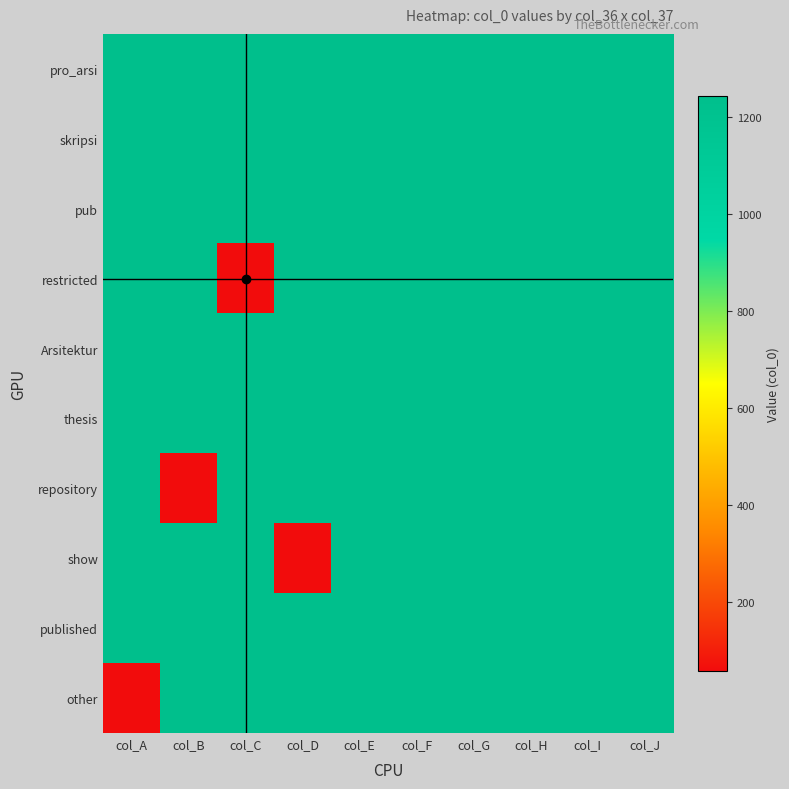

Reading right to left, what are all the values shown in this chart?

pro_arsi: col_J=1242	col_I=1242	col_H=1242	col_G=1242	col_F=1242	col_E=1242	col_D=1242	col_C=1242	col_B=1242	col_A=1242
skripsi: col_J=1242	col_I=1242	col_H=1242	col_G=1242	col_F=1242	col_E=1242	col_D=1242	col_C=1242	col_B=1242	col_A=1242
pub: col_J=1242	col_I=1242	col_H=1242	col_G=1242	col_F=1242	col_E=1242	col_D=1242	col_C=1242	col_B=1242	col_A=1242
restricted: col_J=1242	col_I=1242	col_H=1242	col_G=1242	col_F=1242	col_E=1242	col_D=1242	col_C=58	col_B=1242	col_A=1242
Arsitektur: col_J=1242	col_I=1242	col_H=1242	col_G=1242	col_F=1242	col_E=1242	col_D=1242	col_C=1242	col_B=1242	col_A=1242
thesis: col_J=1242	col_I=1242	col_H=1242	col_G=1242	col_F=1242	col_E=1242	col_D=1242	col_C=1242	col_B=1242	col_A=1242
repository: col_J=1242	col_I=1242	col_H=1242	col_G=1242	col_F=1242	col_E=1242	col_D=1242	col_C=1242	col_B=58	col_A=1242
show: col_J=1242	col_I=1242	col_H=1242	col_G=1242	col_F=1242	col_E=1242	col_D=58	col_C=1242	col_B=1242	col_A=1242
published: col_J=1242	col_I=1242	col_H=1242	col_G=1242	col_F=1242	col_E=1242	col_D=1242	col_C=1242	col_B=1242	col_A=1242
other: col_J=1242	col_I=1242	col_H=1242	col_G=1242	col_F=1242	col_E=1242	col_D=1242	col_C=1242	col_B=1242	col_A=58